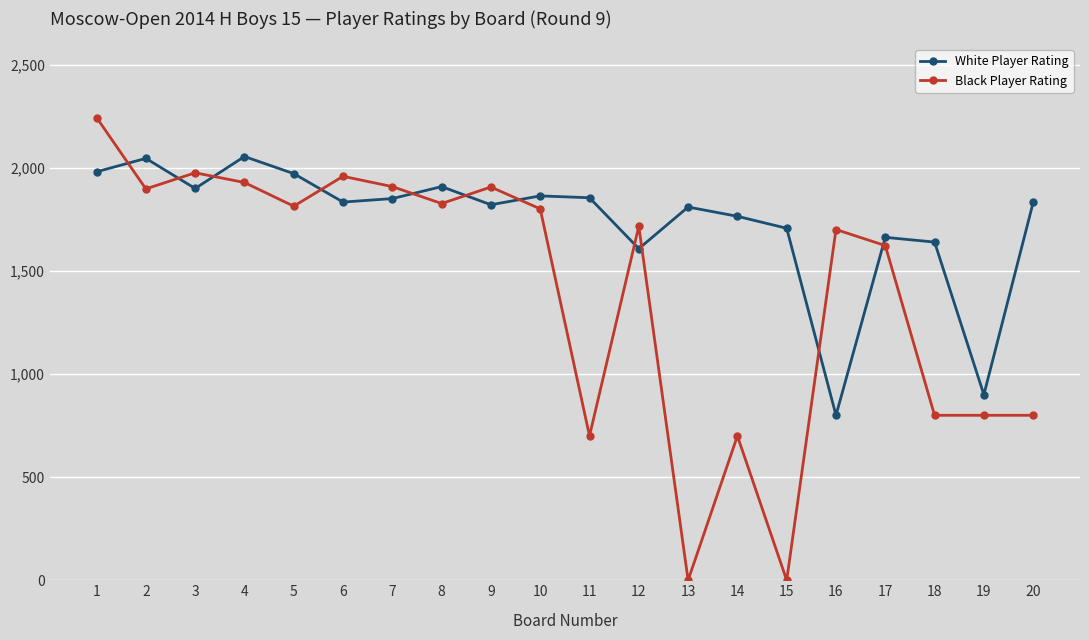

What is the difference between the maximum and minimum values in the Black Player Rating series?

2244